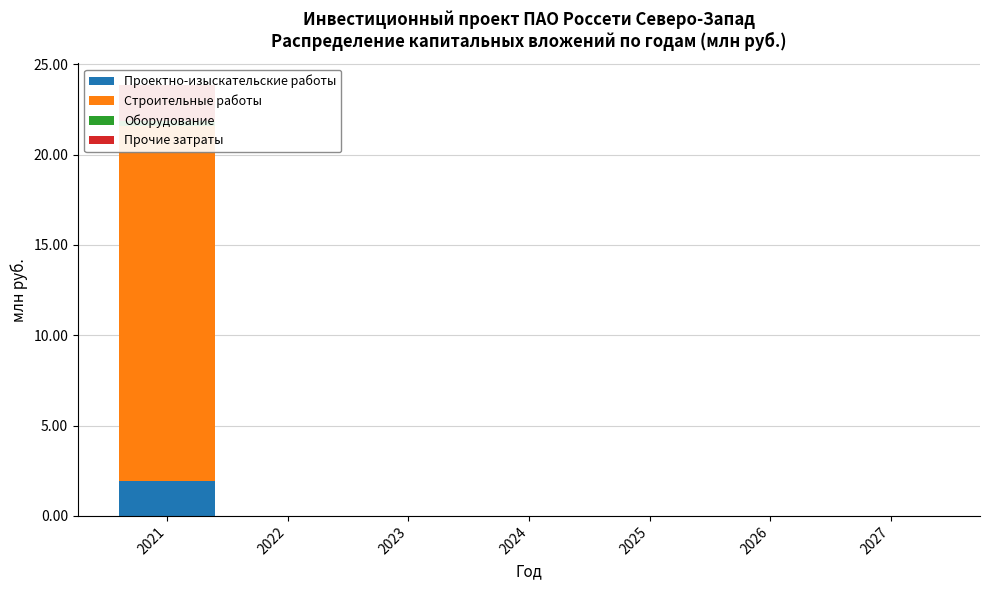

List the series in order of their peak value, lowest first.

Оборудование, Проектно-изыскательские работы, Прочие затраты, Строительные работы